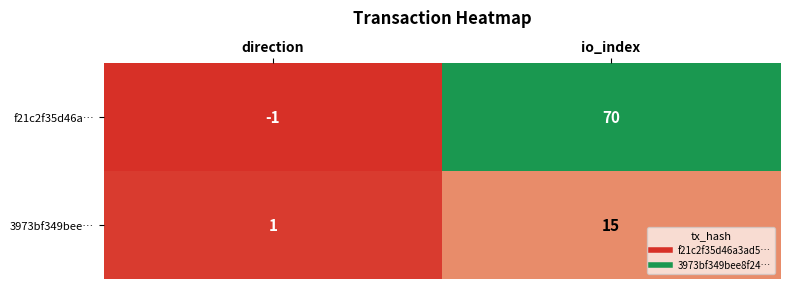

Which label corresponds to the smallest value in the chart?

direction